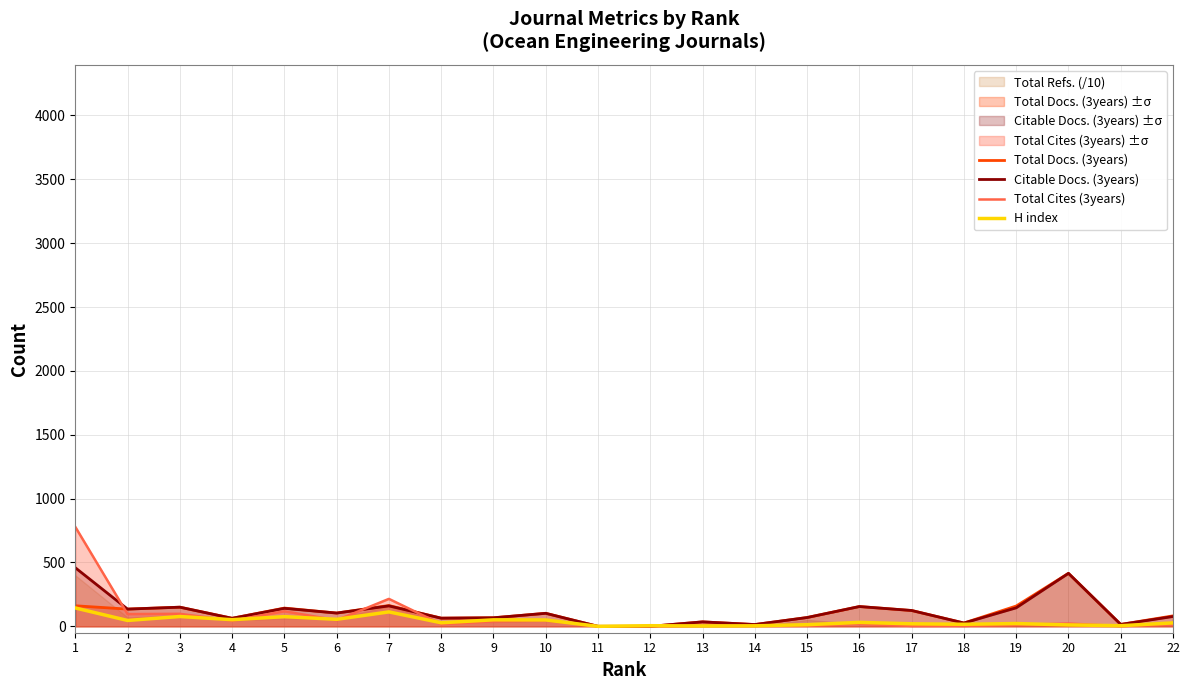

True or false: H index has a value of 27 at 22.

True